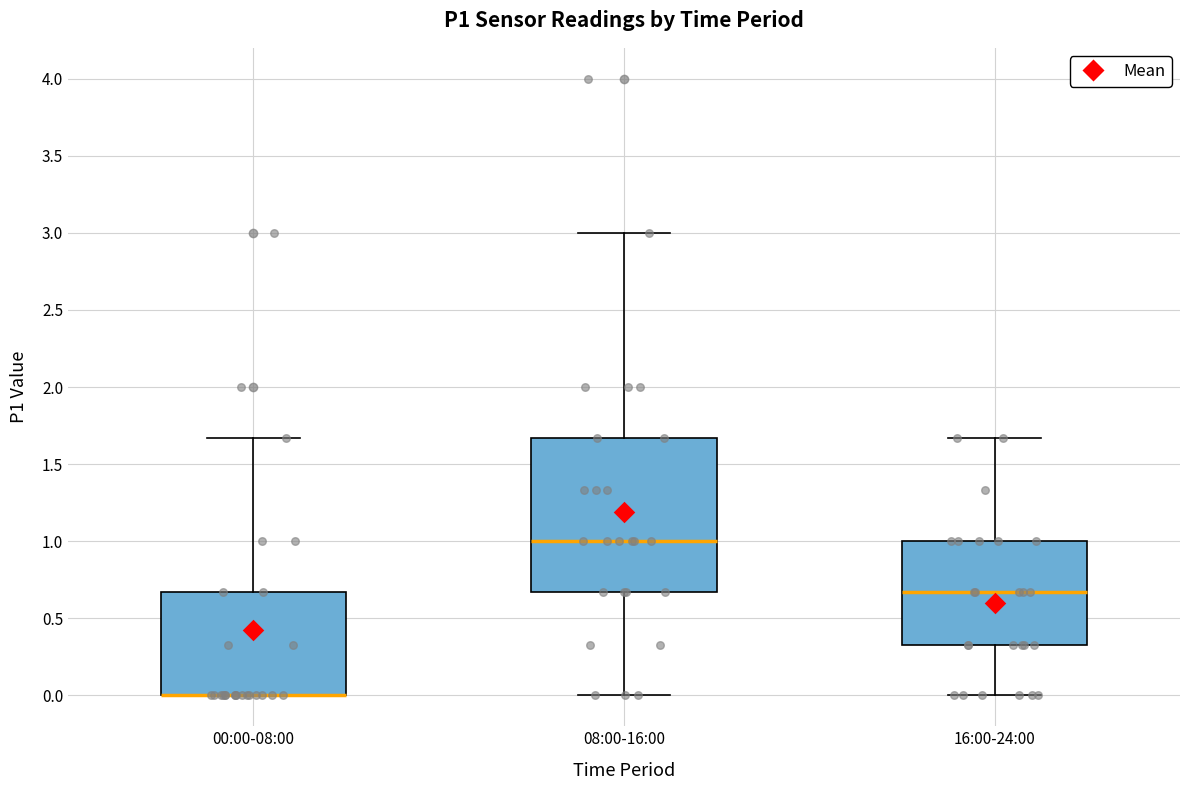

Reading left to right, transcribe this box plot: for each box, give where its median line is, the range the box spans, and where its two whiskers end, as read against the y-axis. The values are not printed on the chart, so give them approximately, as read against the axis.

00:00-08:00: median 0.00 (drawn on the box's lower edge), box 0.00 to 0.65, whiskers 0.00 to 1.65
08:00-16:00: median 1.00, box 0.65 to 1.65, whiskers 0.00 to 3.00
16:00-24:00: median 0.65, box 0.35 to 1.00, whiskers 0.00 to 1.65